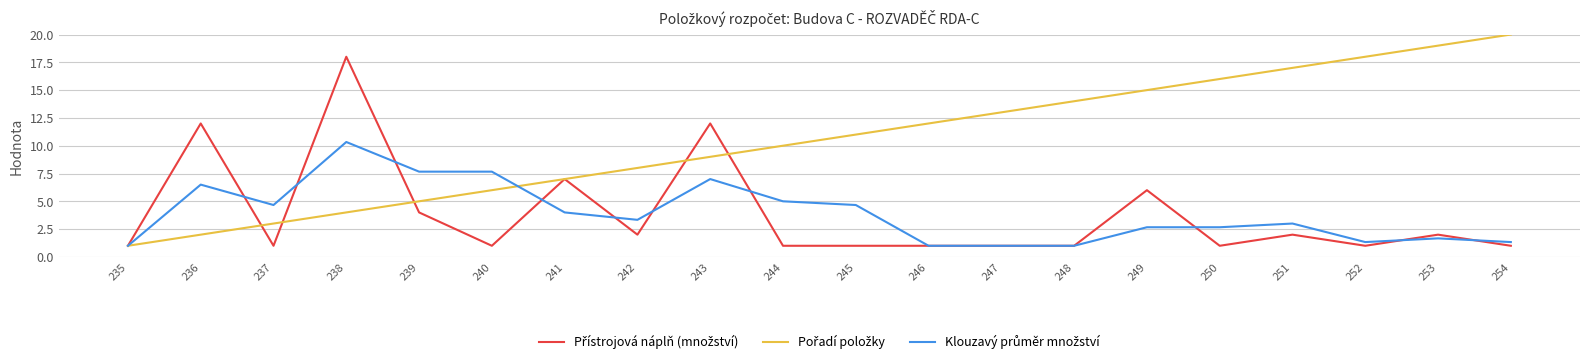

Which category has the highest value across all series?

254